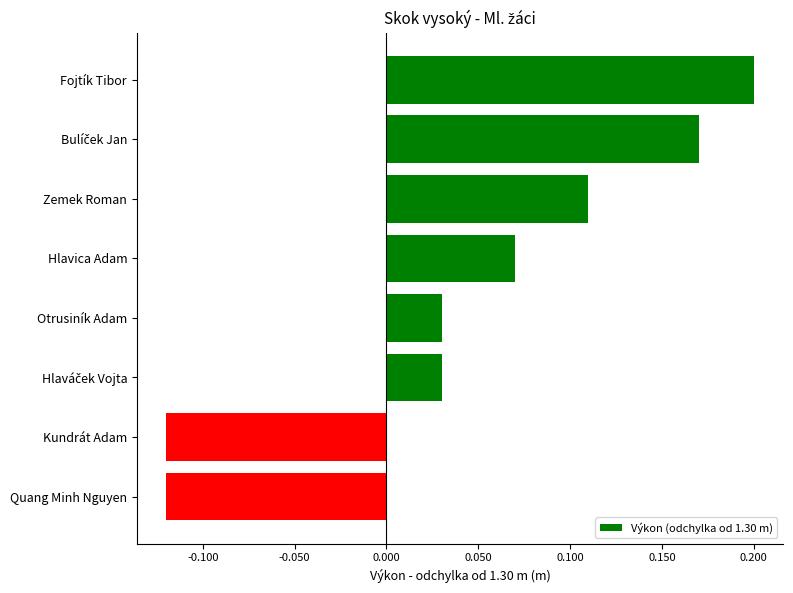

What is the sum of all values?

0.4